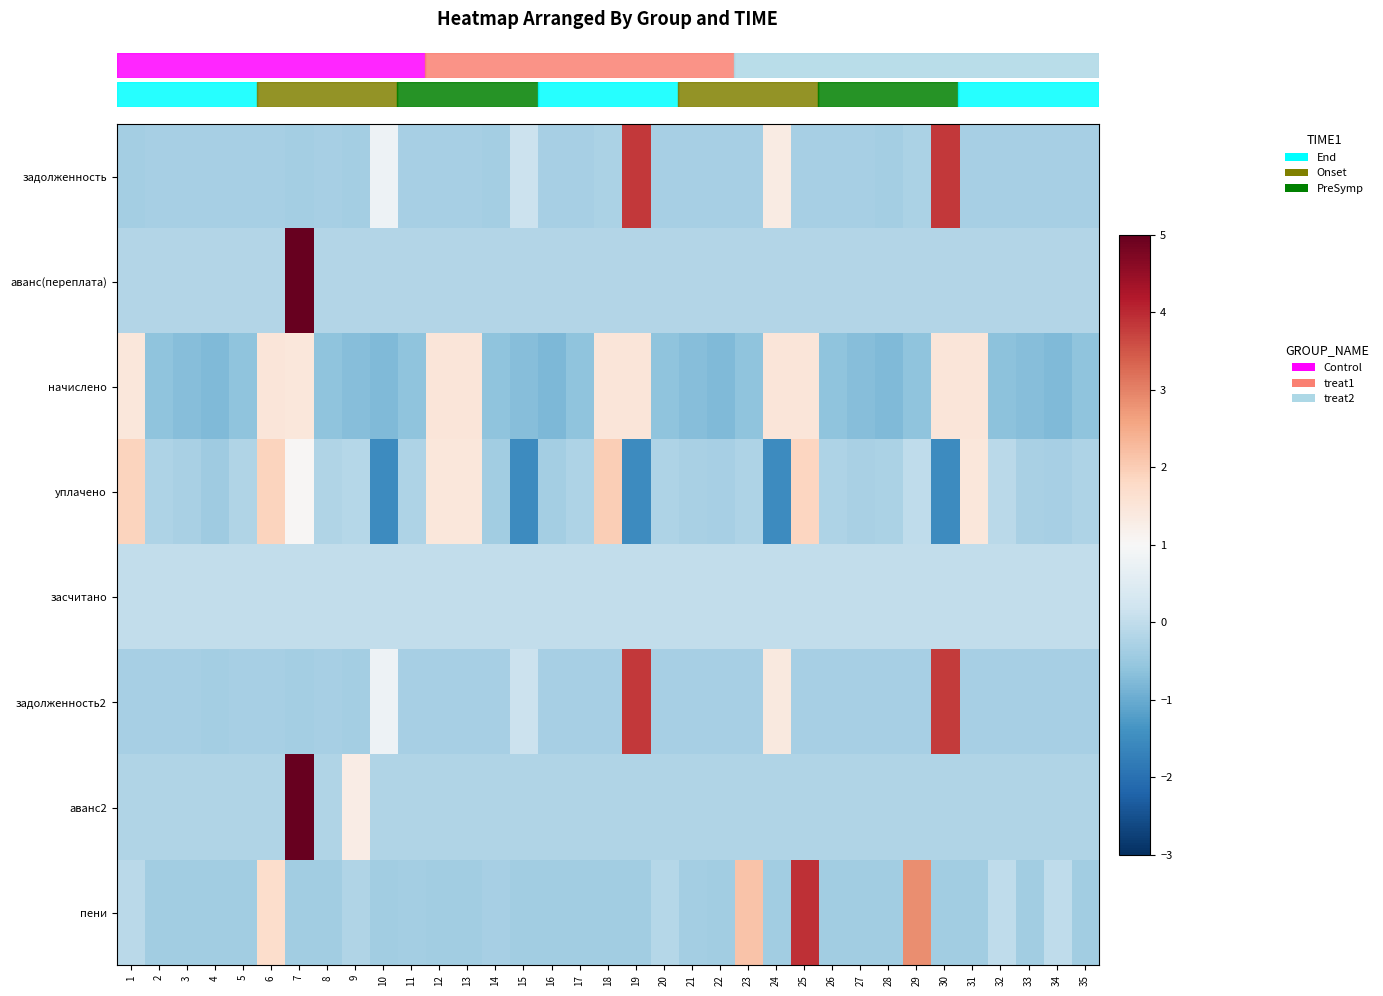

Which series has the largest range (max minus min)?

row_1